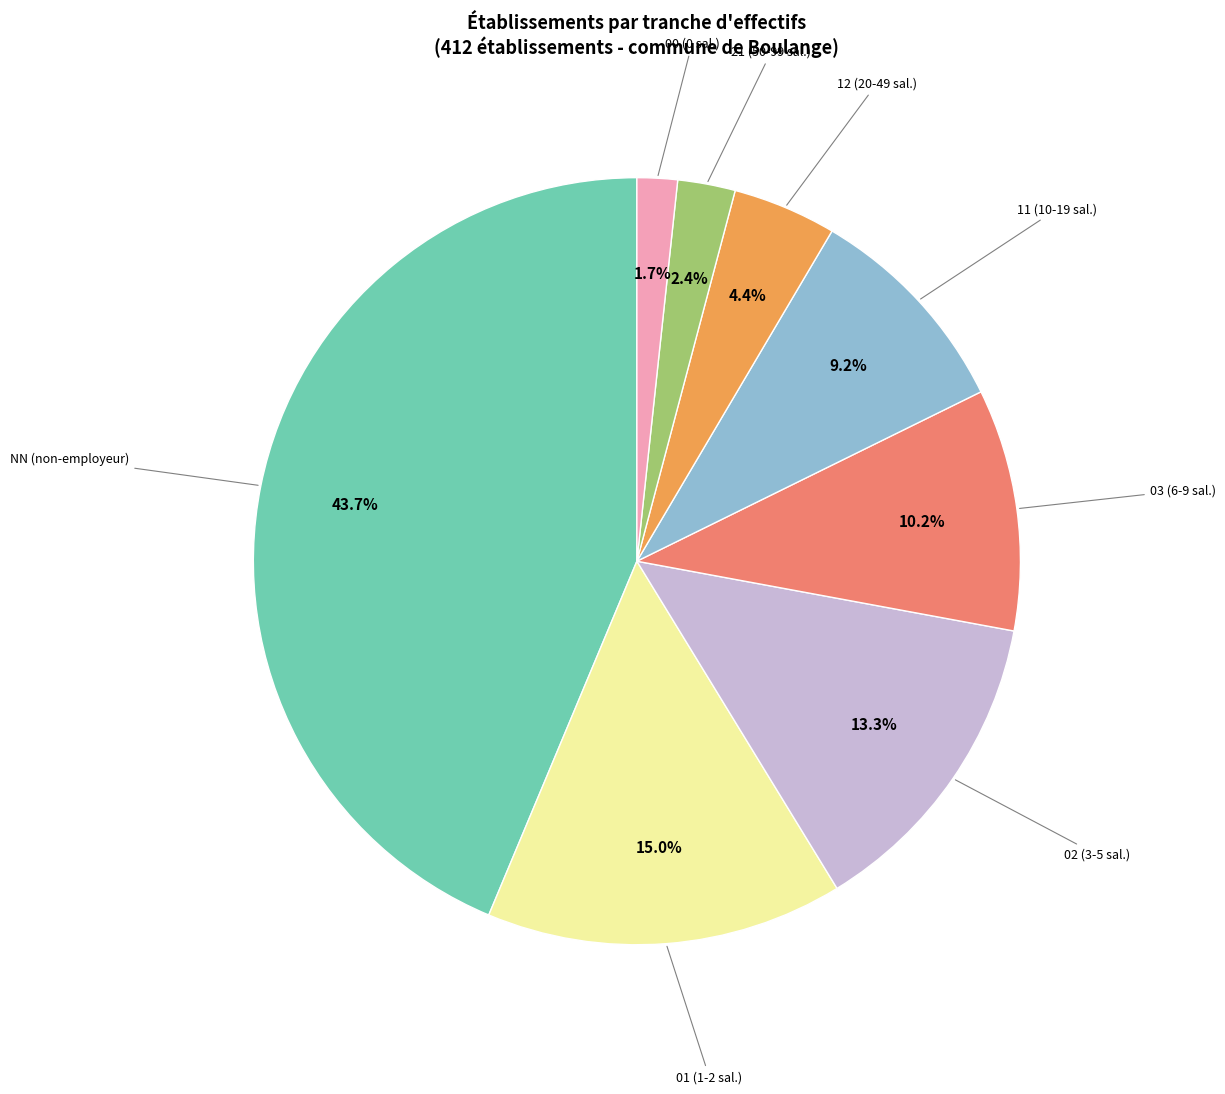

Is there any slice that represents more than half of the pie?

No